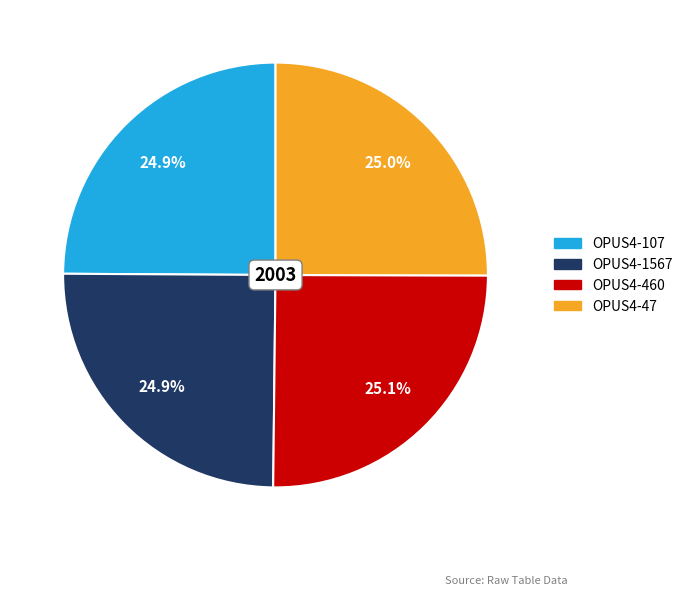

To the nearest percent, what is the combined percentage of OPUS4-1567 and OPUS4-107?

50%